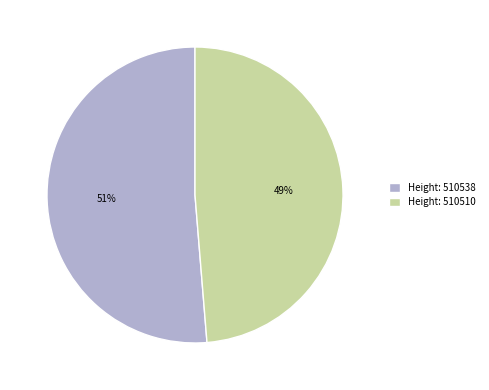

Rank the categories by value from highest to lowest.

Height: 510538, Height: 510510